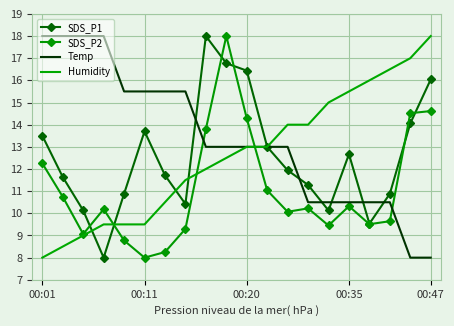

Which series has the largest total across all categories?

Temp